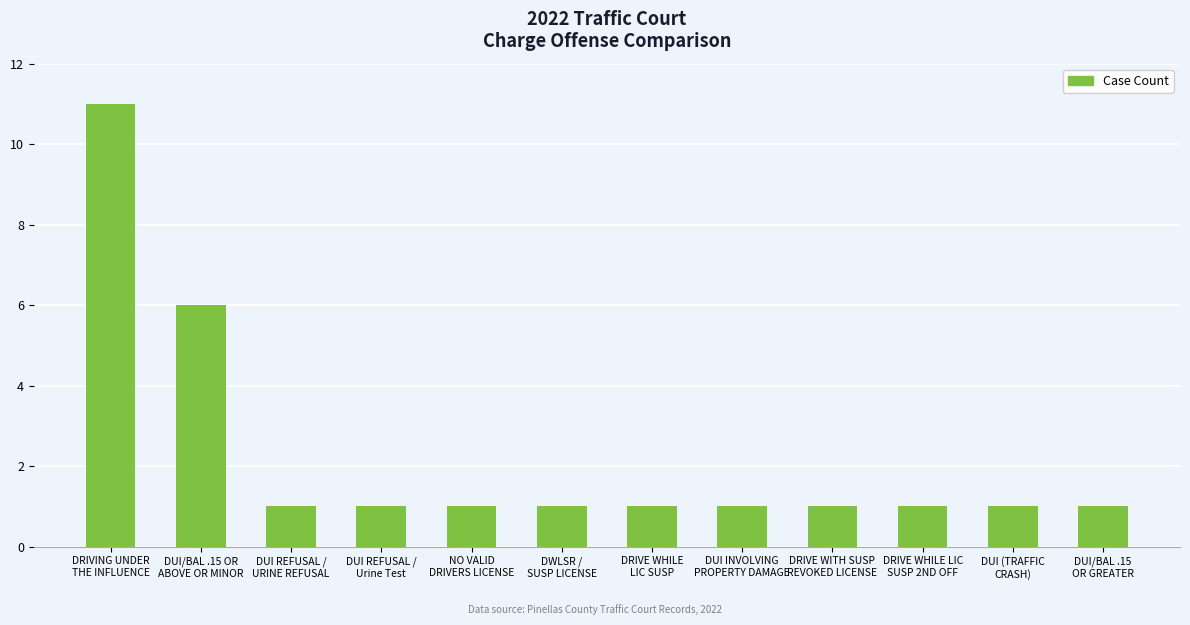

What position from the right is DUI INVOLVING
PROPERTY DAMAGE?

5